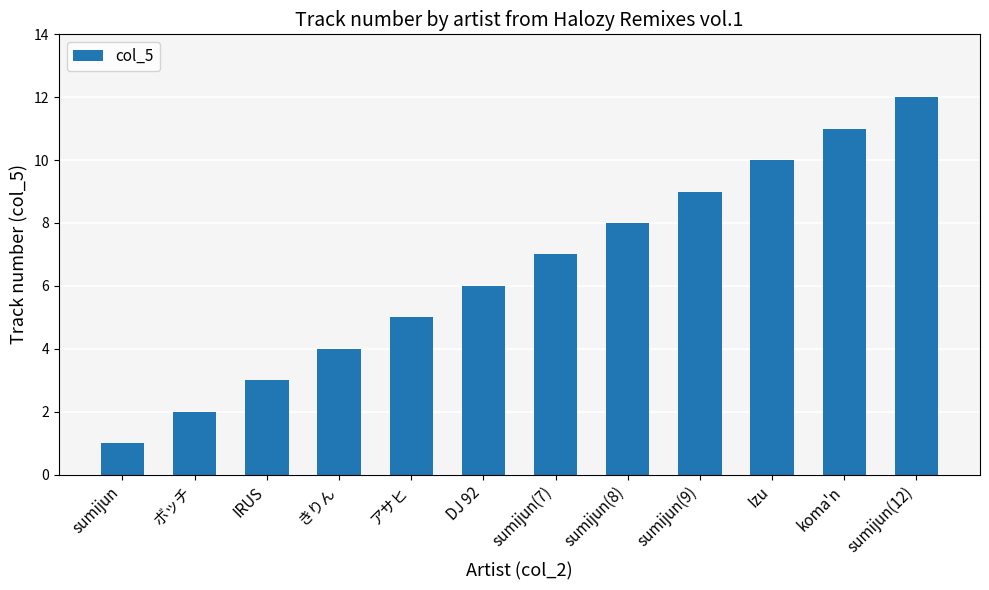

What position from the left is ボッチ?

2